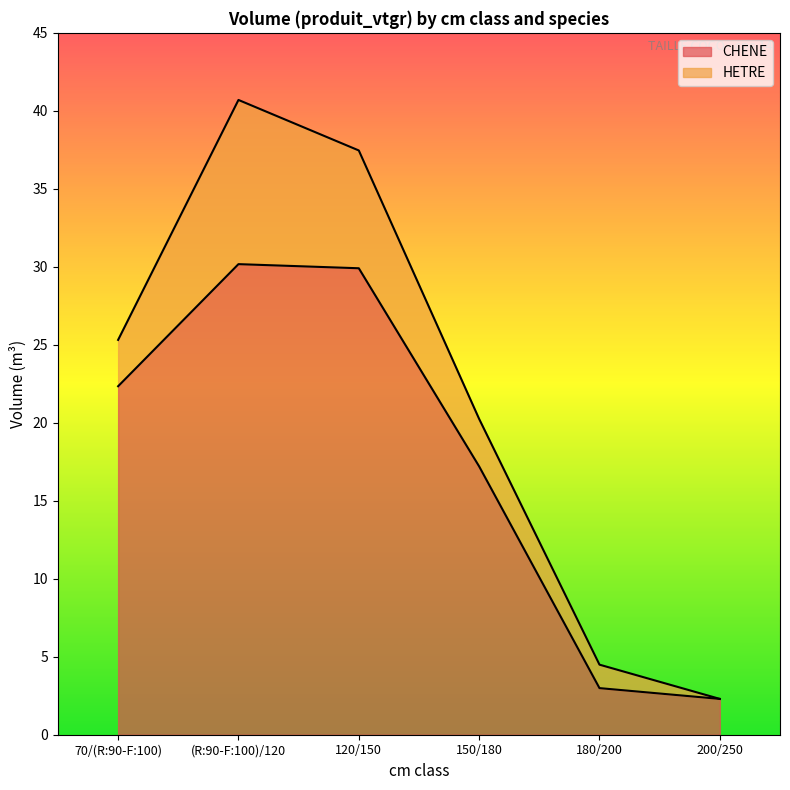

Which has a higher value, 70/(R:90-F:100) or 120/150?

120/150